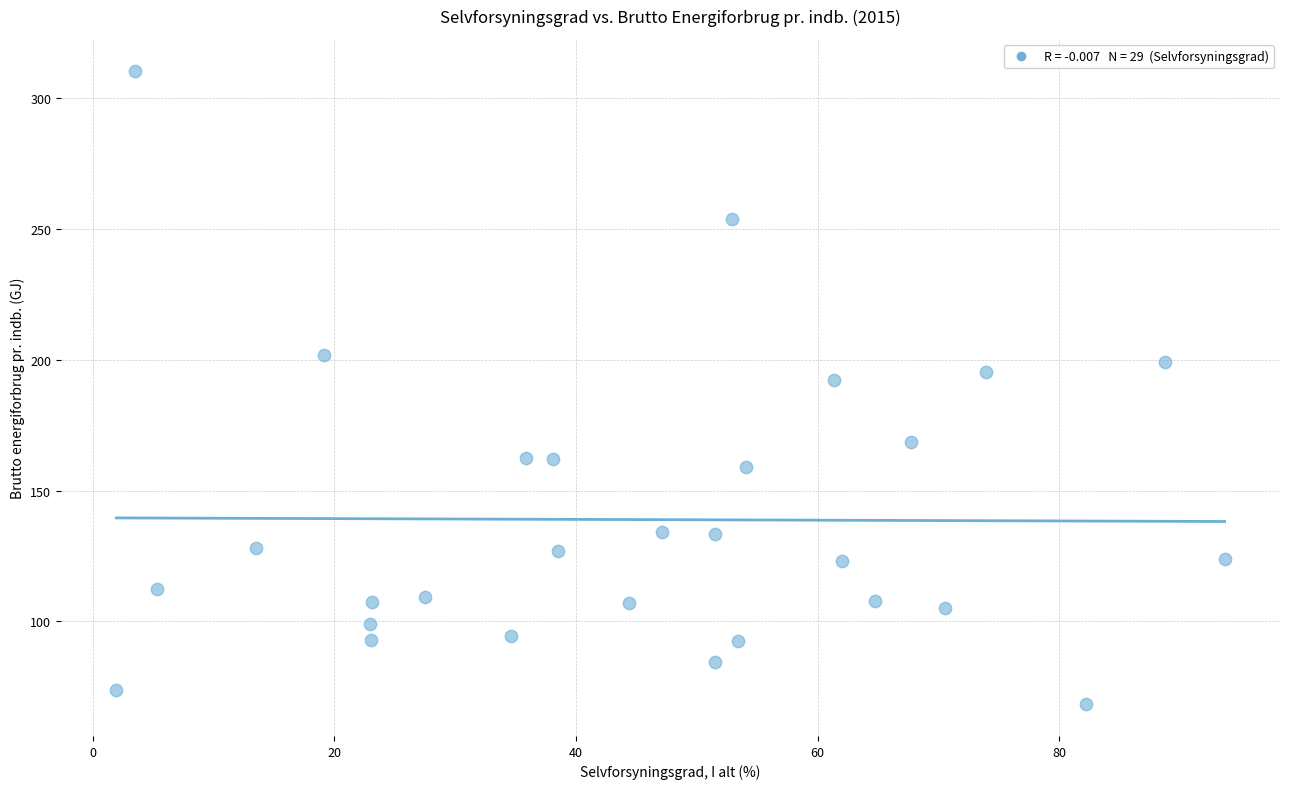

What is the range of X values (max minus min)?

91.7